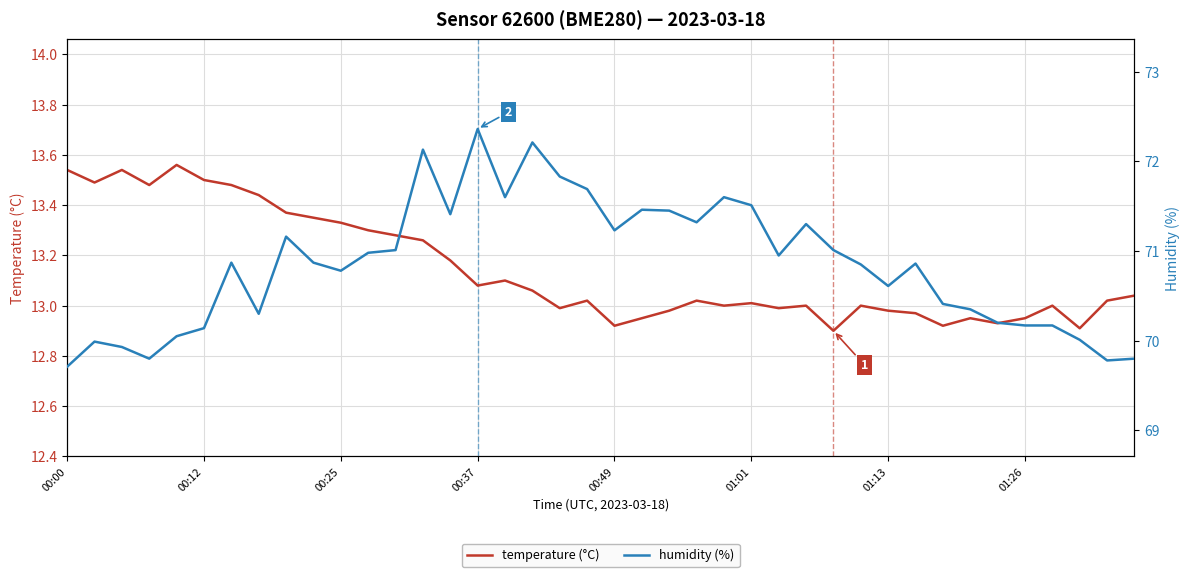

Count the number of categories in the chart.

40